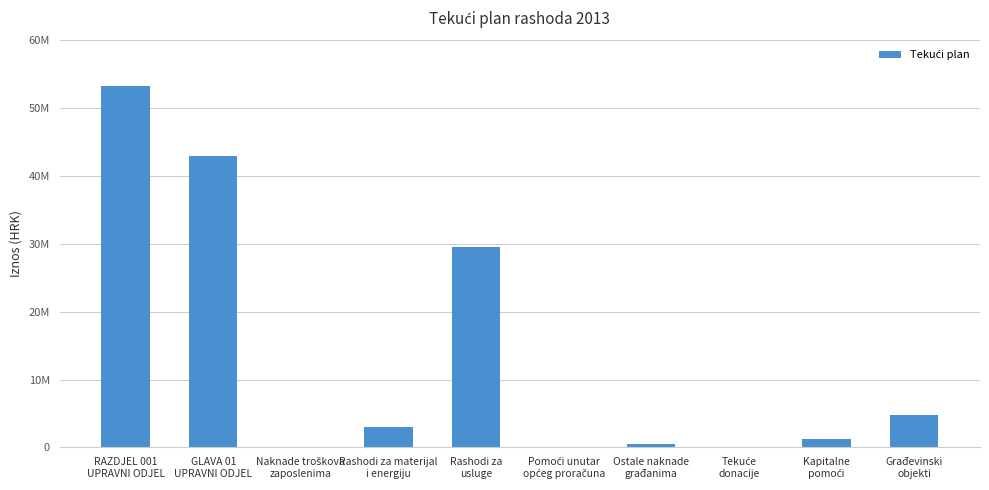

The value at GLAVA 01
UPRAVNI ODJEL is 19234535. True or false?

False